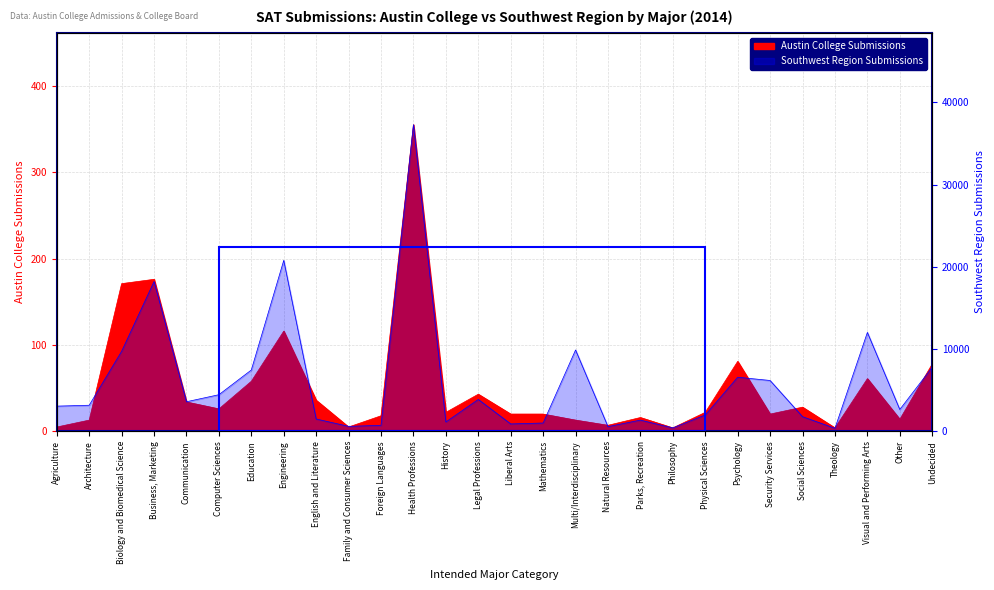

Which category has the highest value in the Austin College Submissions series?

Health Professions